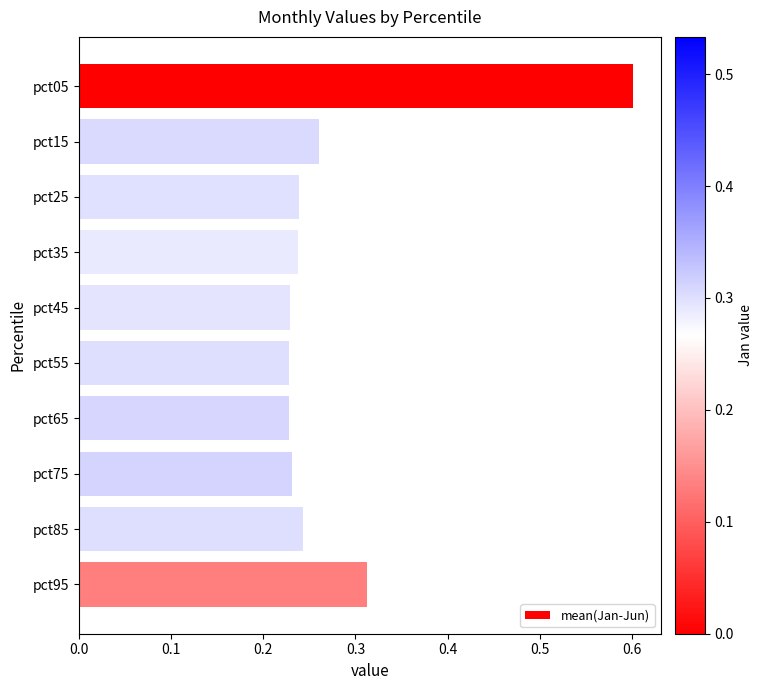

What is the difference between the maximum and minimum values?

0.4